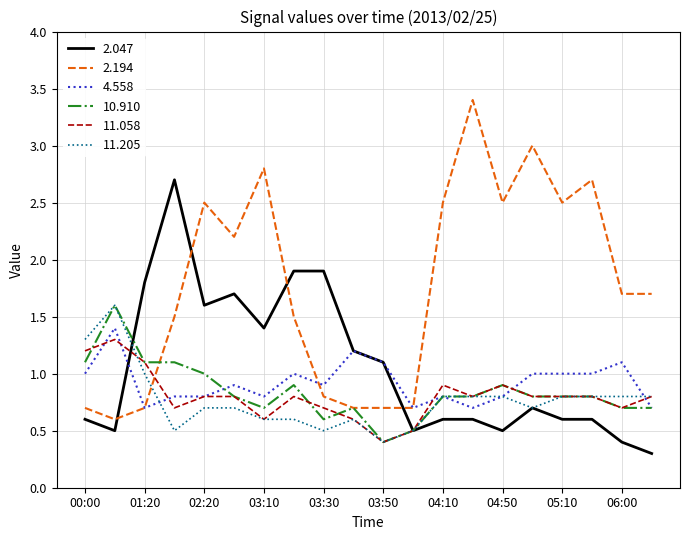

How many lines are shown in the chart?

6